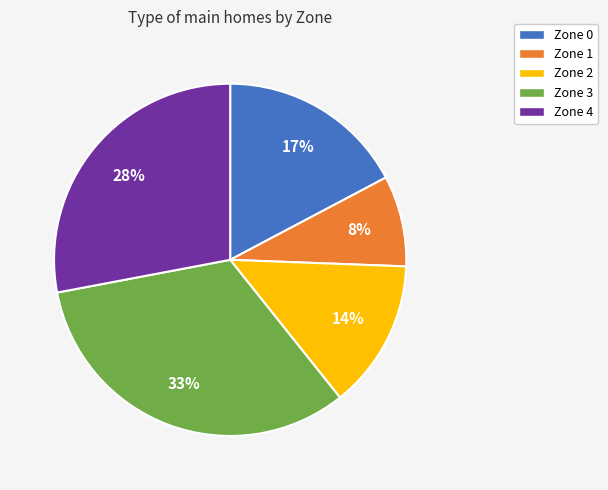

Is there any slice that represents more than half of the pie?

No